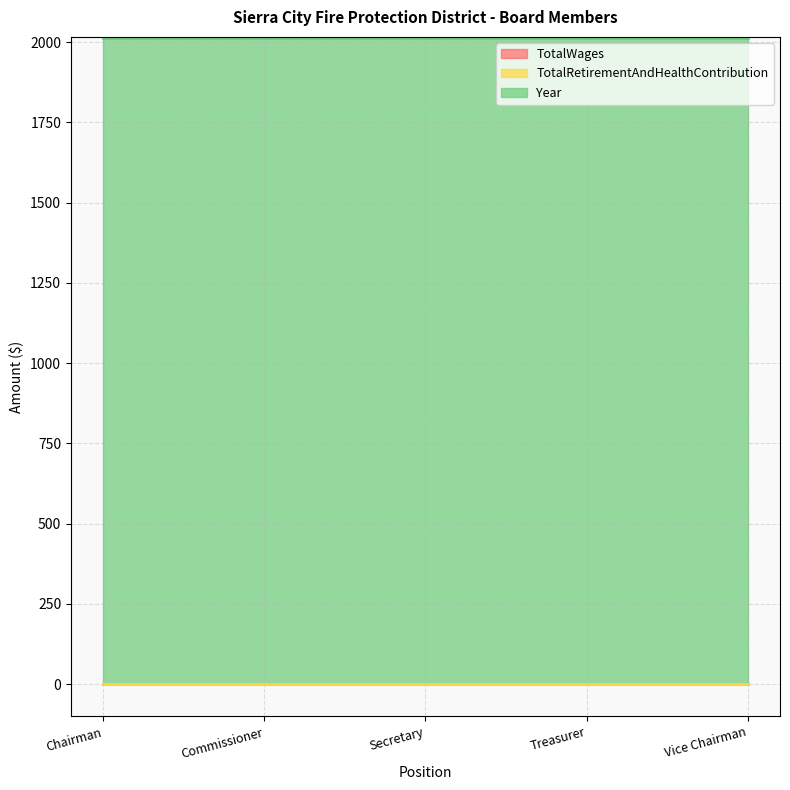

Count the number of categories in the chart.

5